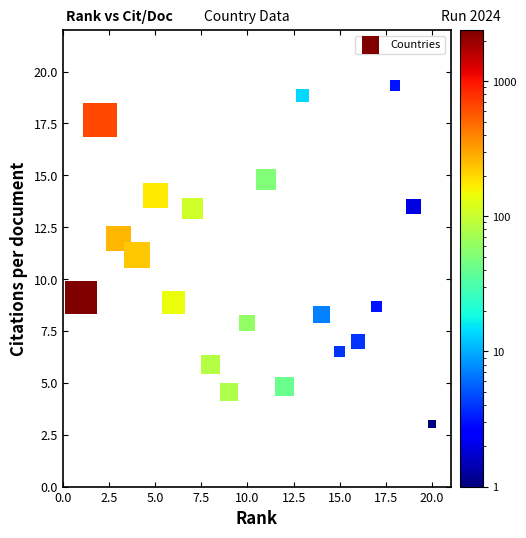

What is the range of Y values (max minus min)?

16.3